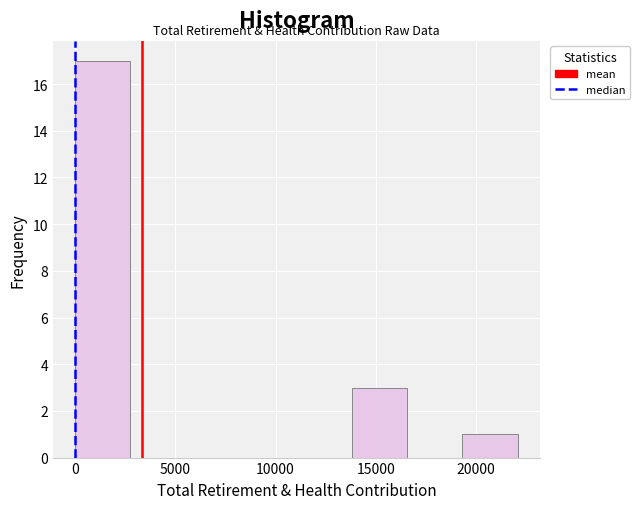

Which range on the x-axis has the tallest bar?

0 to 3000